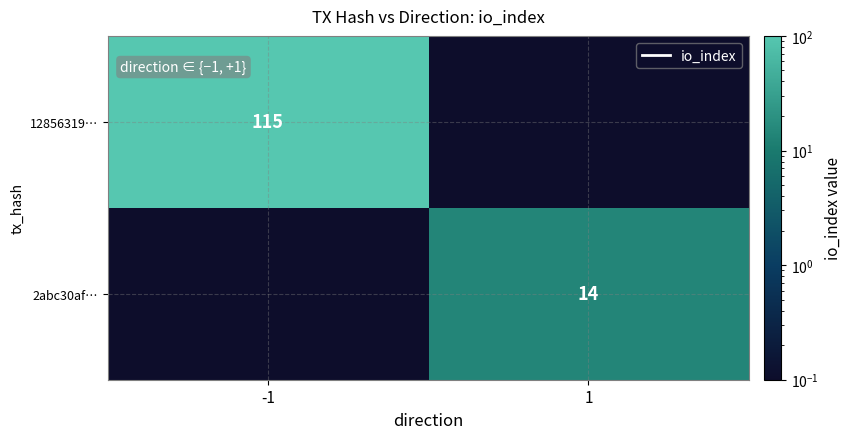

True or false: 2abc30af… has a value of 14 at 1.

True